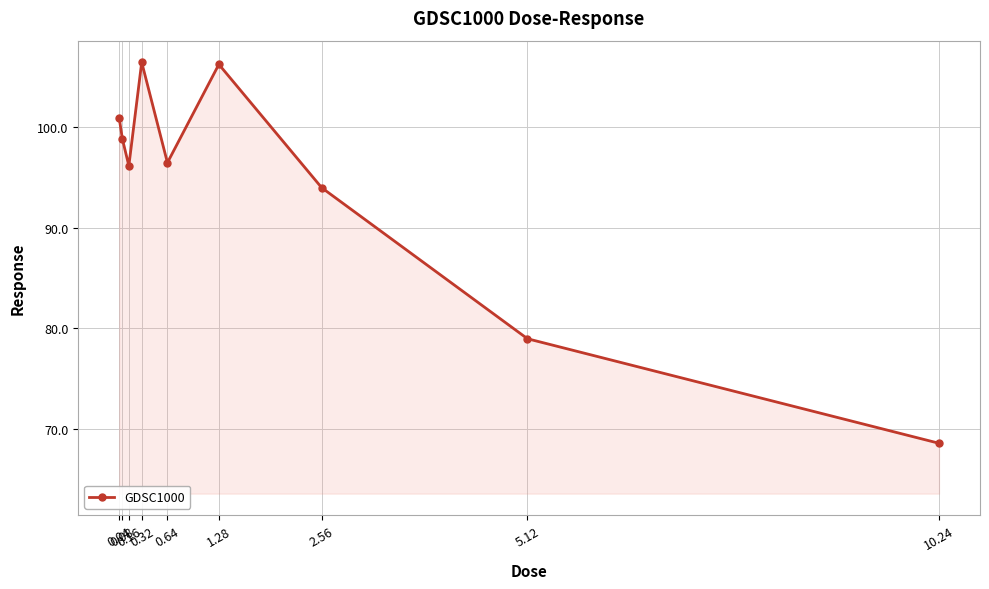

How many interior local valleys (lower than both neighbors) does the data have?

2